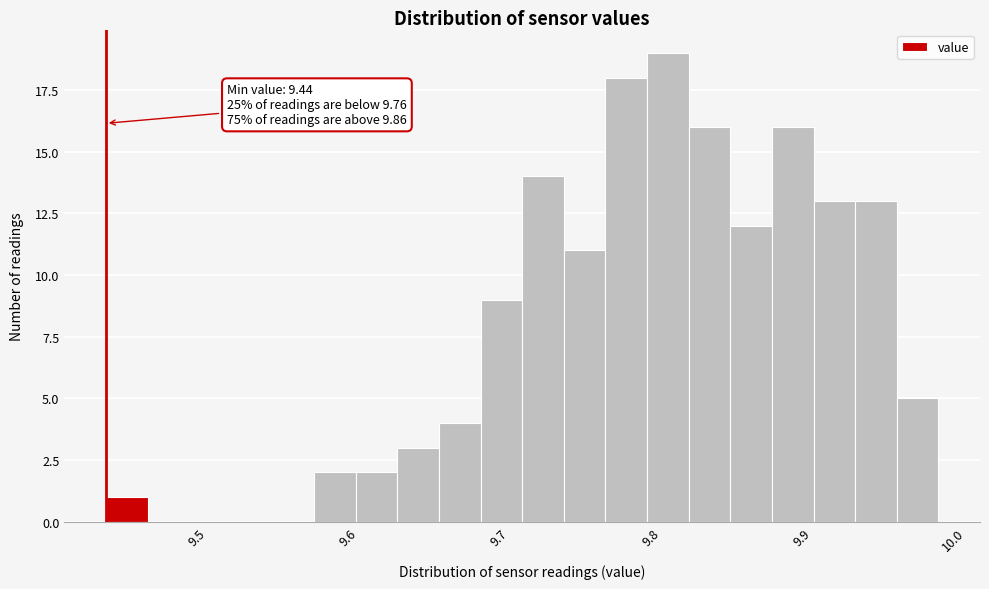

Around what value on the x-axis is the tallest bar? Give the approximate position of its centre, as read against the axis.

9.81